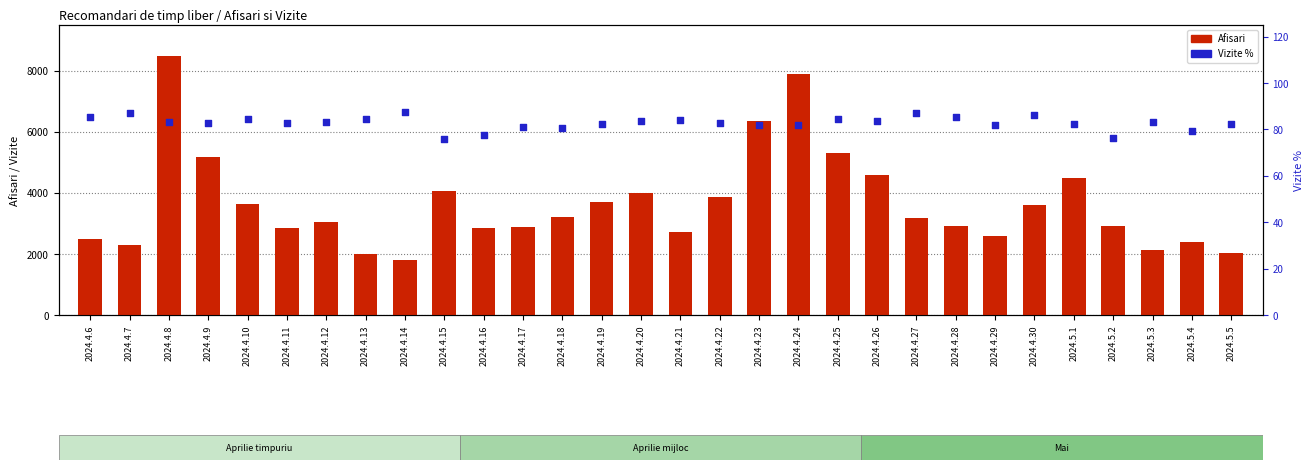

Which series has the largest total across all categories?

Afisari